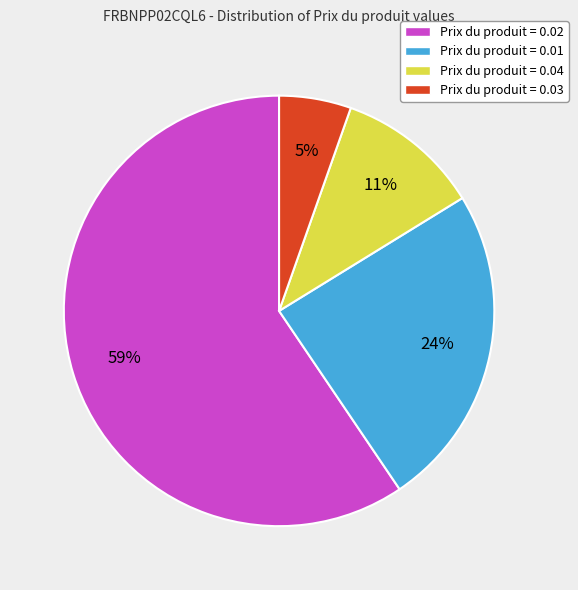

Count the number of slices in the pie.

4